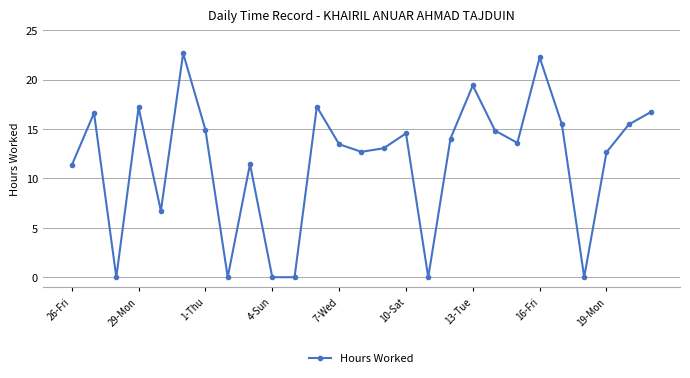

How many points are higher than both their immediate neighbors (excluding endpoints)?

8